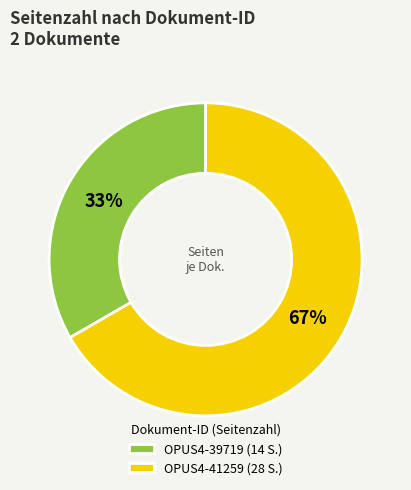

Between OPUS4-39719 and OPUS4-41259, which is larger?

OPUS4-41259